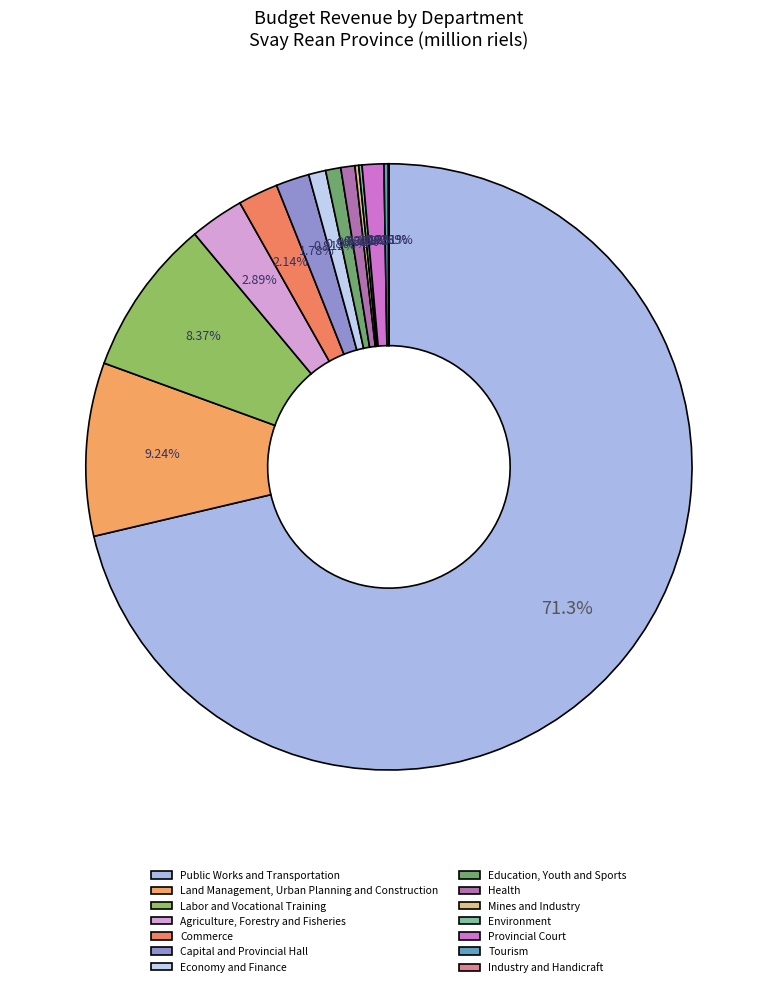

Which category has the biggest portion of the pie?

Public Works and Transportation